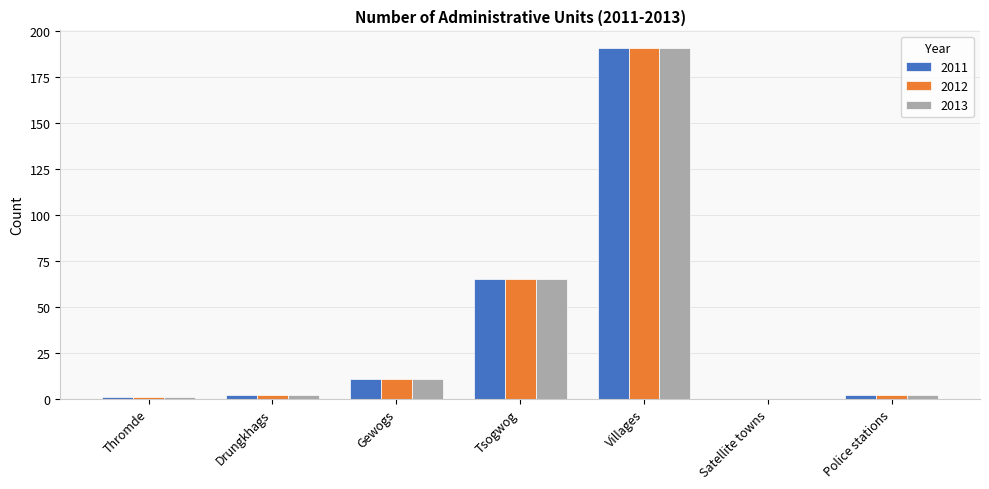

Is it true that 2012 equals 4 at Gewogs?

False